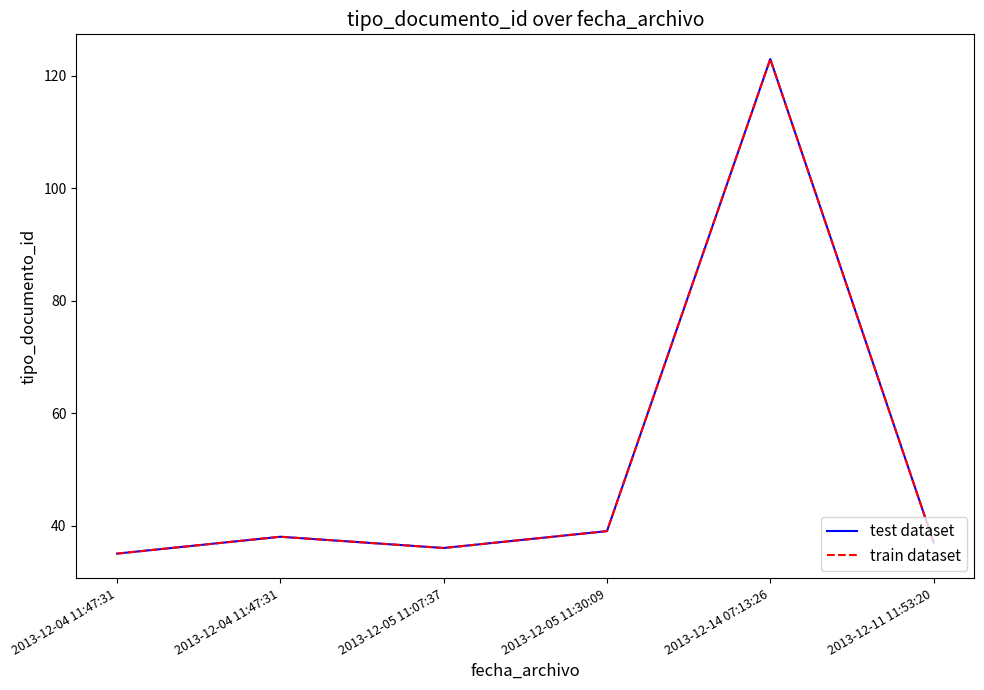

Does the chart display data point markers on the line(s)?

No